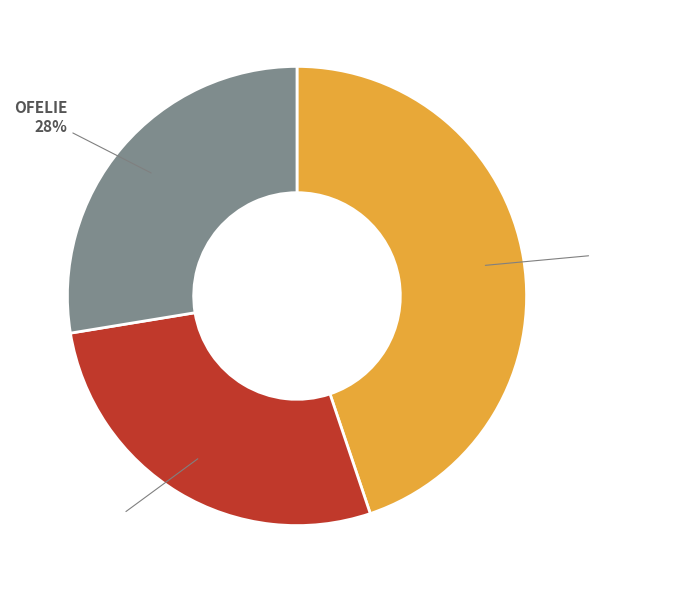

True or false: OFELIE accounts for 19% of the total.

False